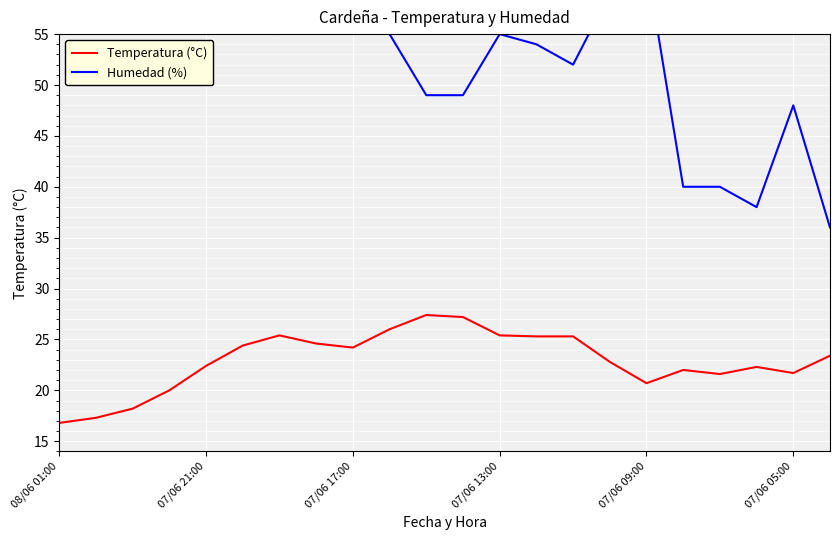

True or false: Humedad (%) has more than 1 interior local peaks.

True